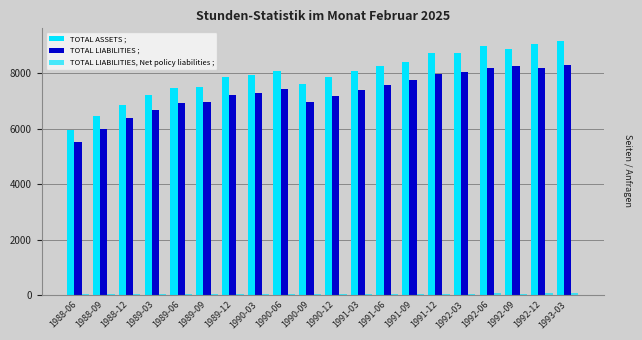

Which series has the largest total across all categories?

TOTAL ASSETS ;